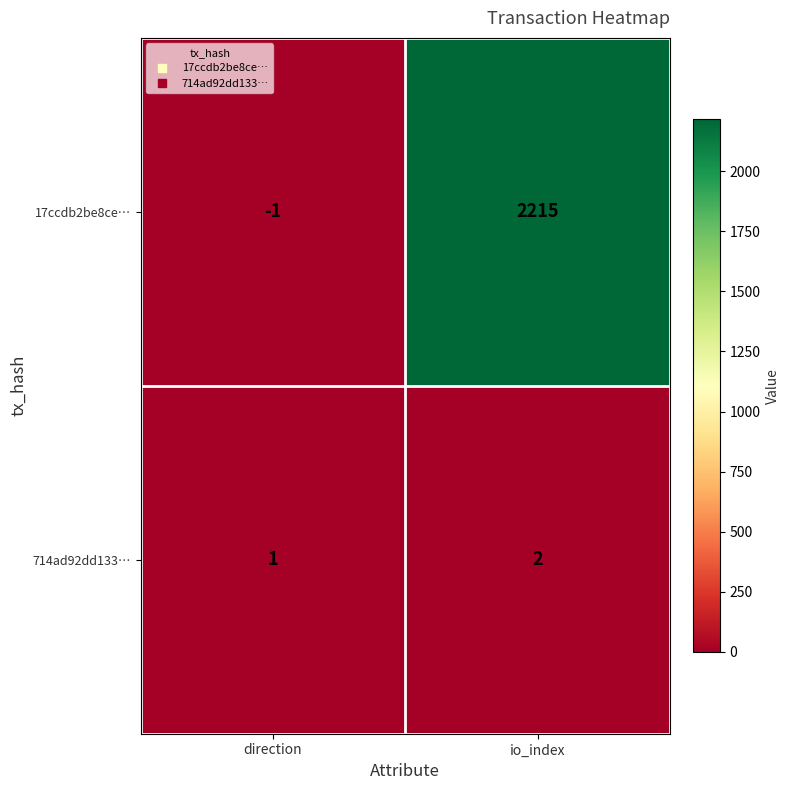

Which series has the largest total across all categories?

17ccdb2be8ce…